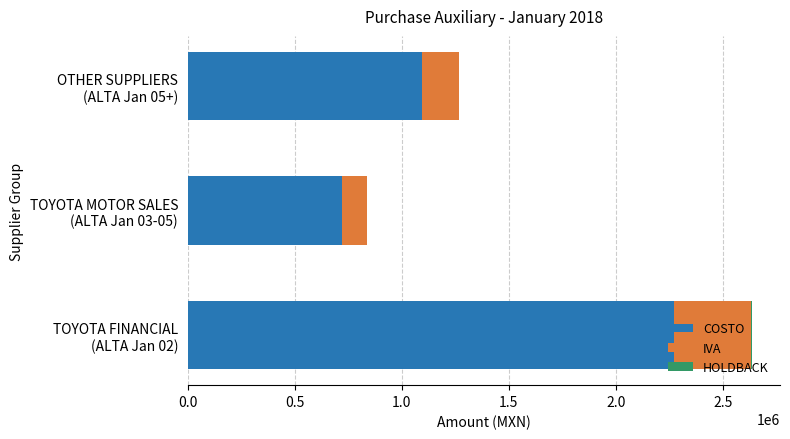

What is the highest value of the COSTO series?

2270848.1